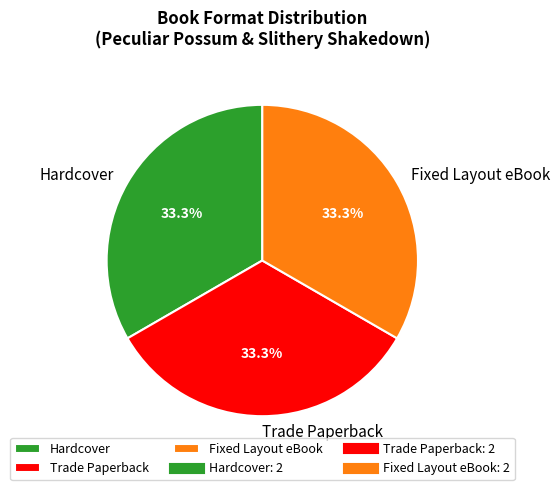

How many segments does this pie chart have?

3